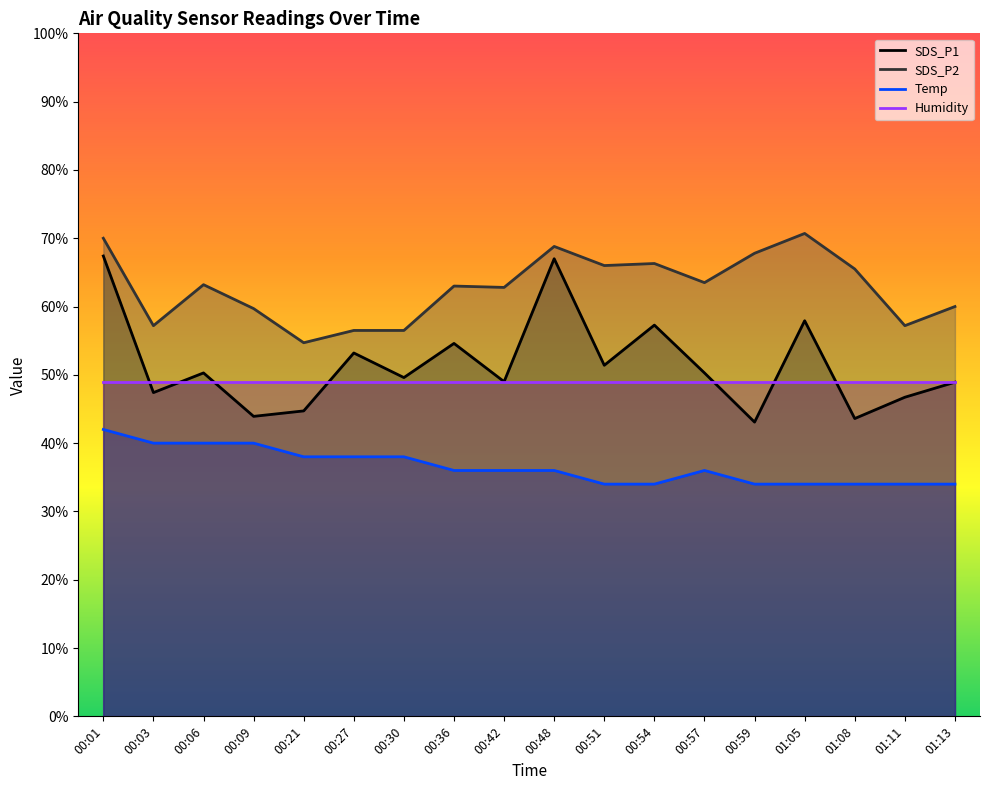

List the labels in order of SDS_P2 value, smallest first.

00:21, 00:27, 00:30, 00:03, 01:11, 00:09, 01:13, 00:42, 00:36, 00:06, 00:57, 01:08, 00:51, 00:54, 00:59, 00:48, 00:01, 01:05